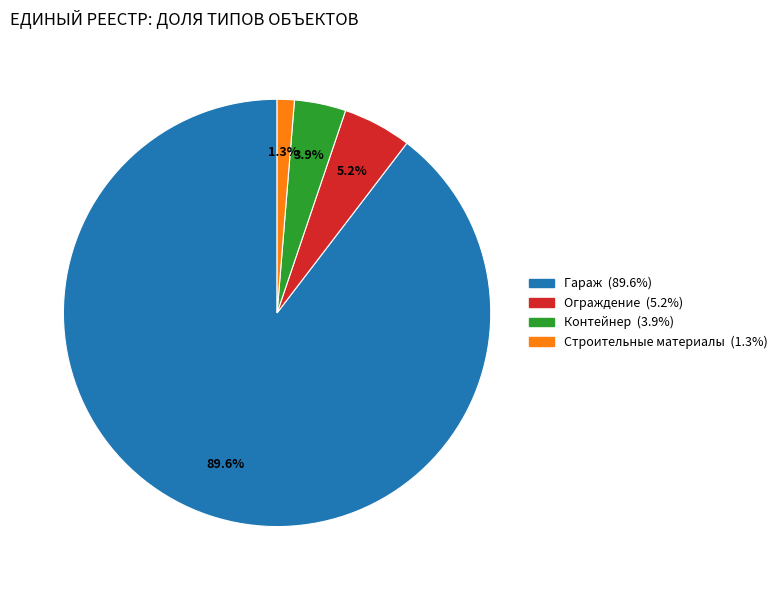

To the nearest percent, what is the difference between the Ограждение and Контейнер slice percentages?

1%